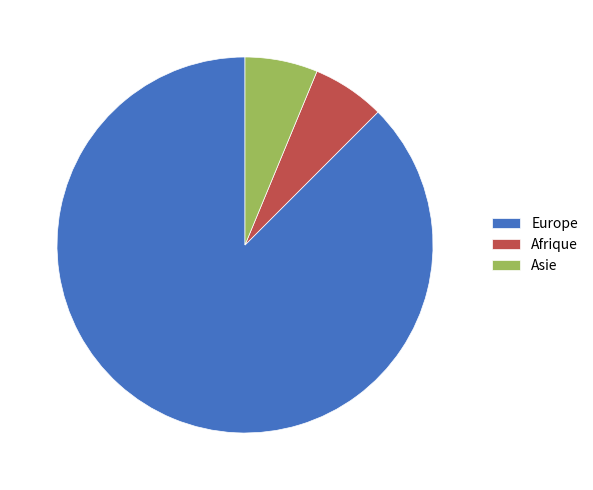

Which category accounts for the majority?

Europe